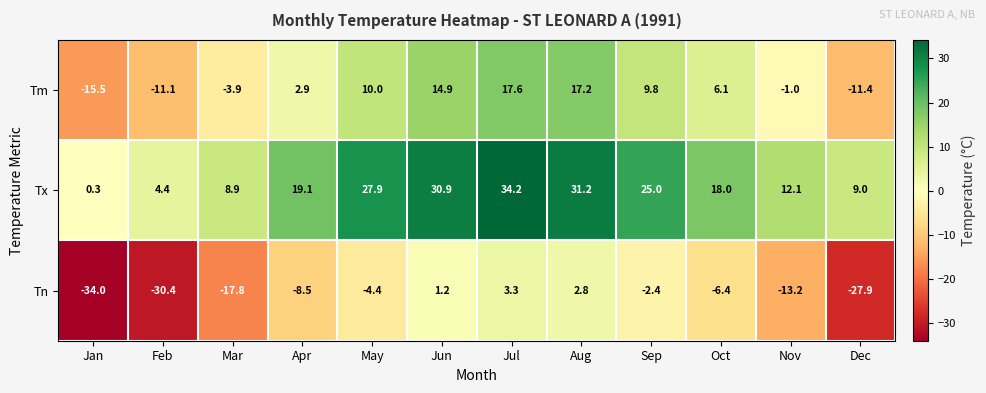

At which label is Tx closest to 17?

Oct